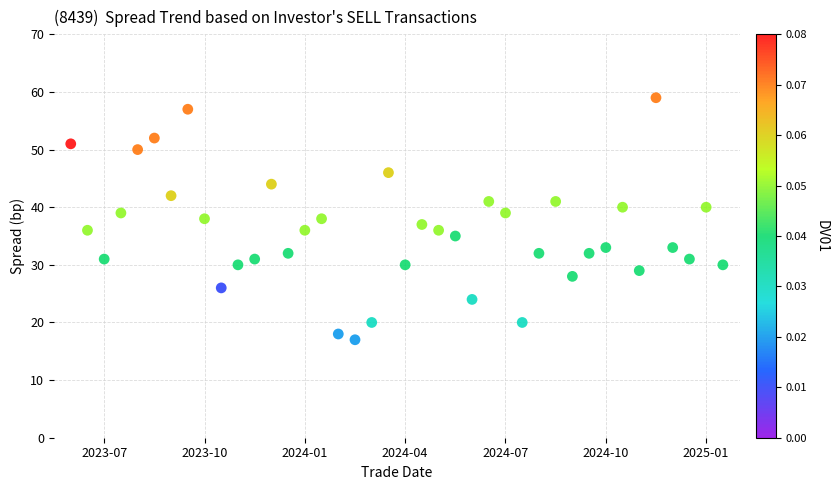

What is the range of X values (max minus min)?

39